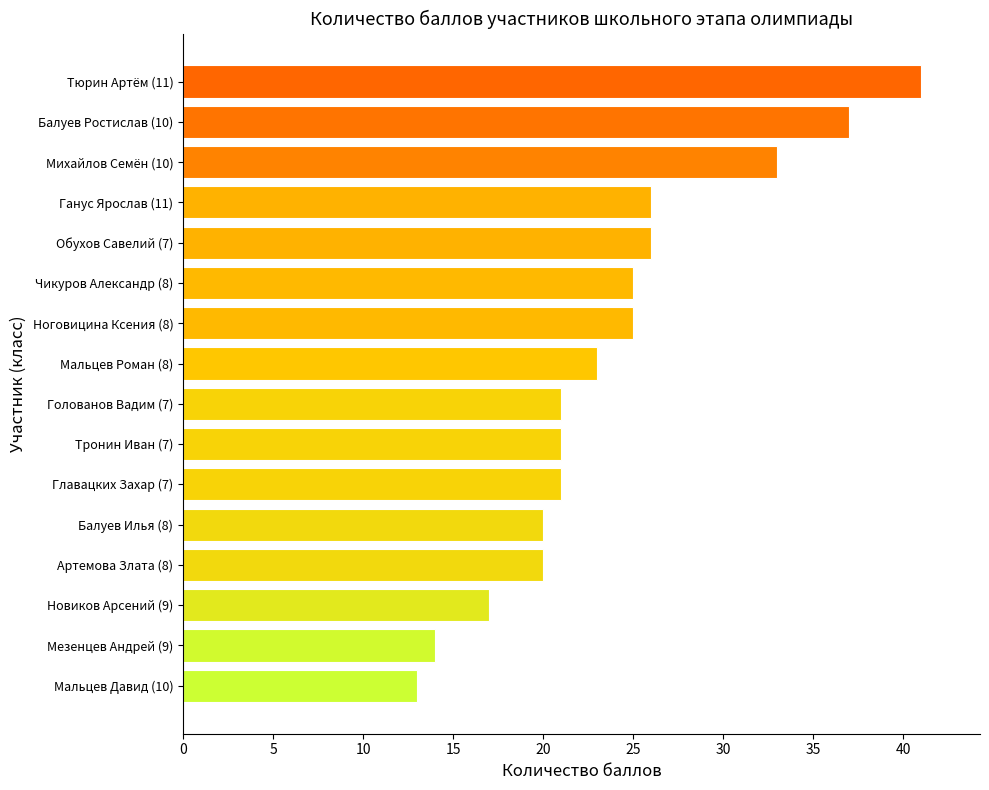

How many values are below 23?

8